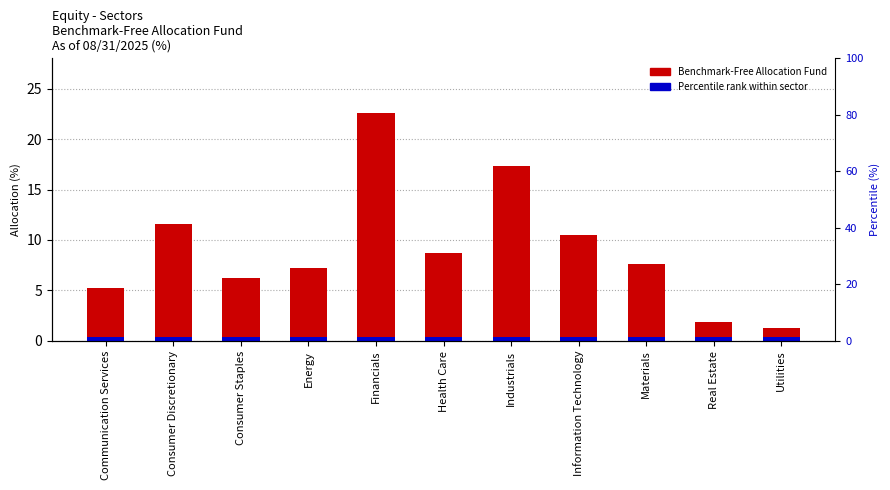

Read the value at Industrials.

17.3